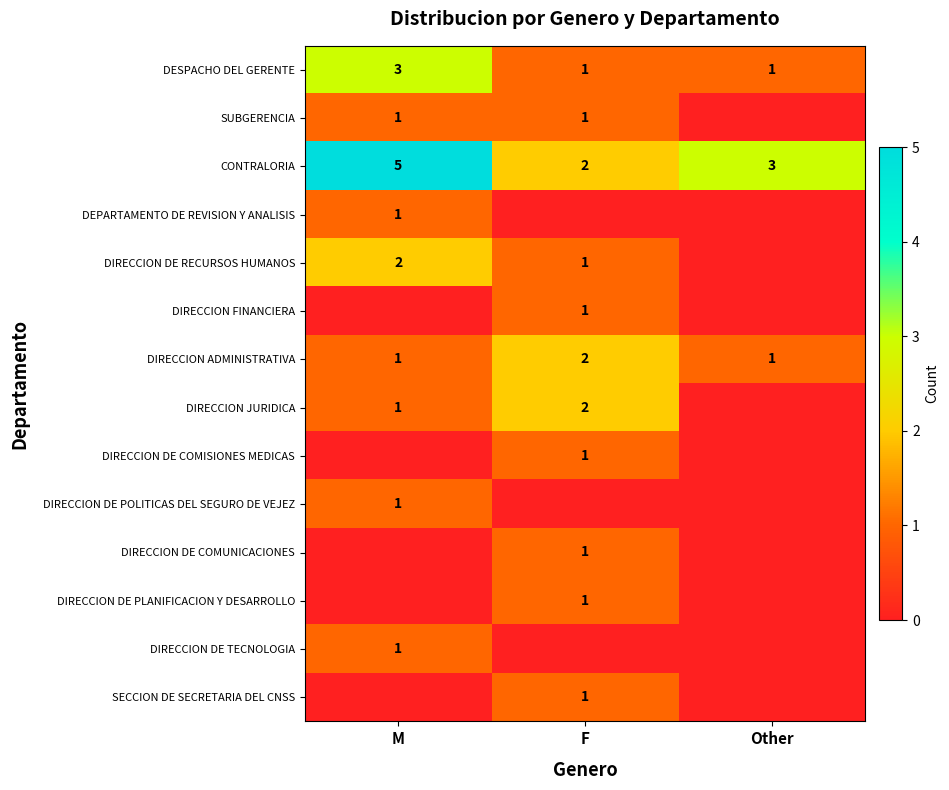

Rank the categories by CONTRALORIA value from lowest to highest.

F, Other, M